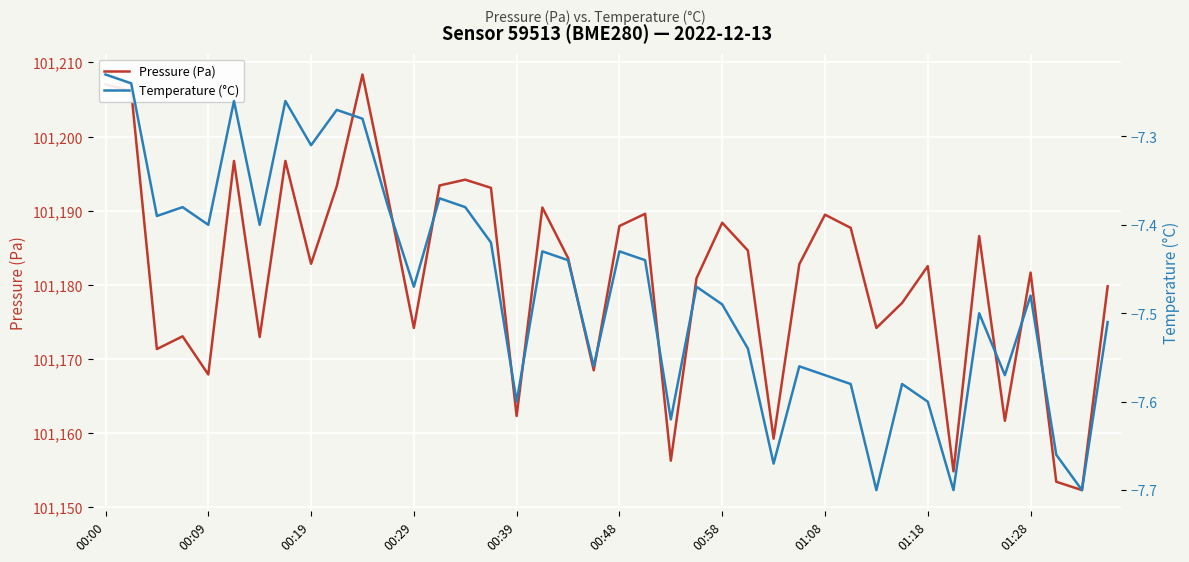

Reading right to left, transcribe all the data shown in this chart.

Pressure (Pa): 101179.8	101152.3	101153.4	101181.7	101161.7	101186.6	101154.8	101182.5	101177.6	101174.2	101187.7	101189.5	101182.8	101159.2	101184.6	101188.4	101180.9	101156.3	101189.6	101187.9	101168.5	101183.6	101190.4	101162.3	101193.1	101194.2	101193.4	101174.2	101191.7	101208.4	101193.3	101182.8	101196.7	101173.0	101196.7	101167.9	101173.1	101171.3	101206.2	101207.0
Temperature (°C): -7.5	-7.7	-7.7	-7.5	-7.6	-7.5	-7.7	-7.6	-7.6	-7.7	-7.6	-7.6	-7.6	-7.7	-7.5	-7.5	-7.5	-7.6	-7.4	-7.4	-7.6	-7.4	-7.4	-7.6	-7.4	-7.4	-7.4	-7.5	-7.4	-7.3	-7.3	-7.3	-7.3	-7.4	-7.3	-7.4	-7.4	-7.4	-7.2	-7.2